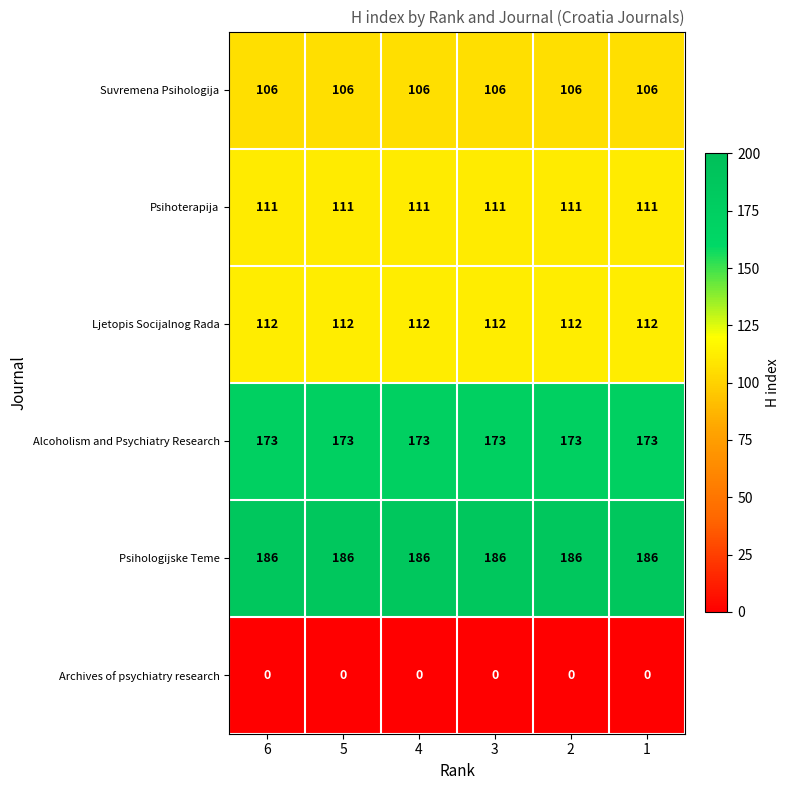

What is the difference between the highest and lowest values at 2?

186